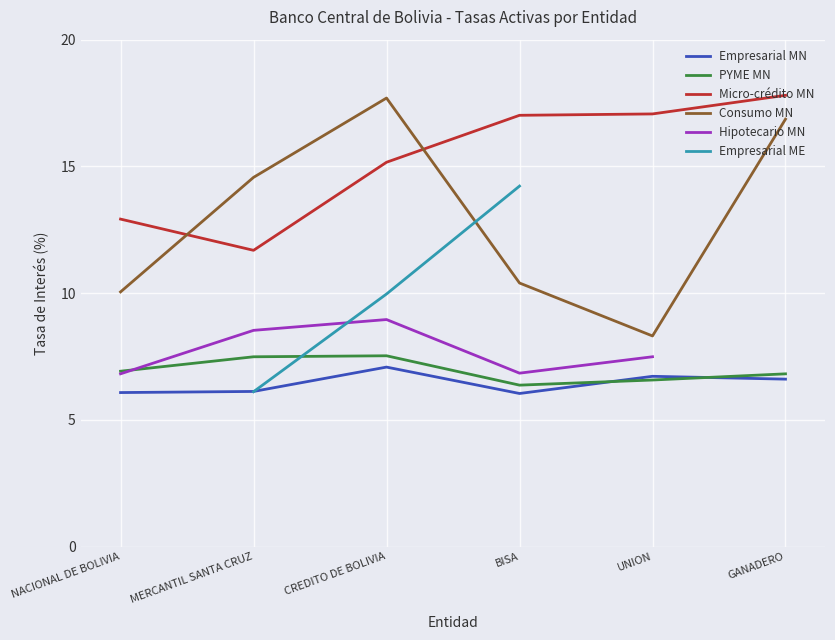

What position from the left is GANADERO?

6